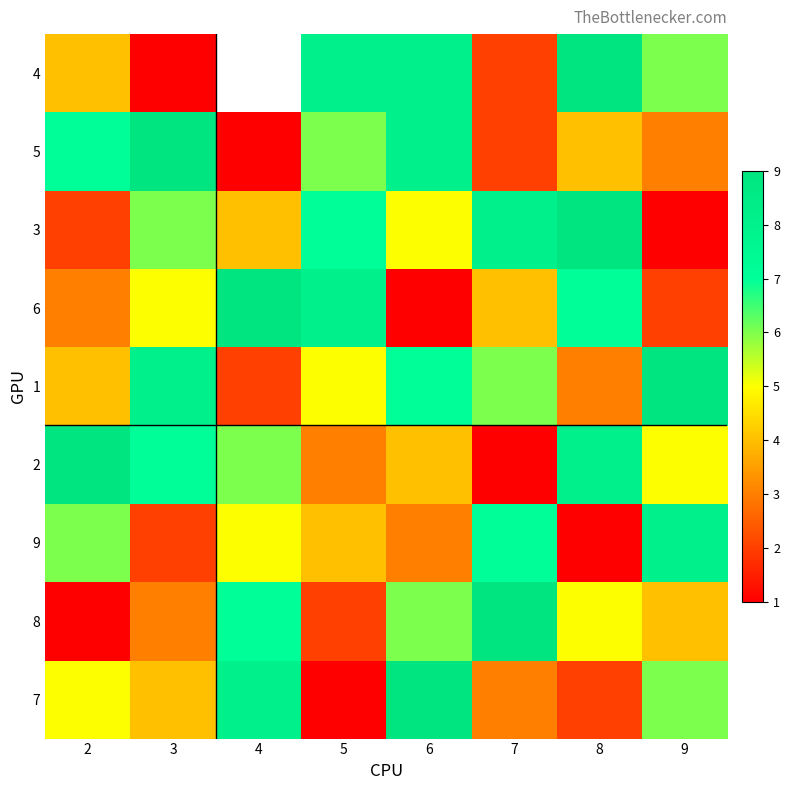

How many values in the 9 series are below 5?

4